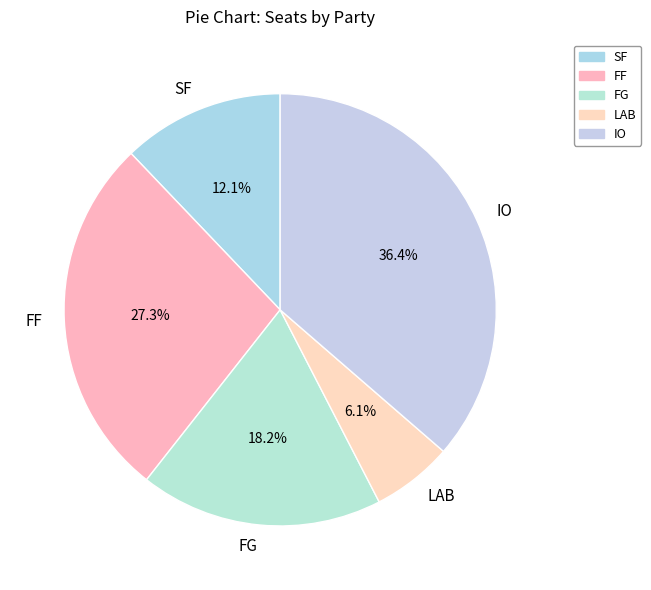

How many slices are in this pie chart?

5